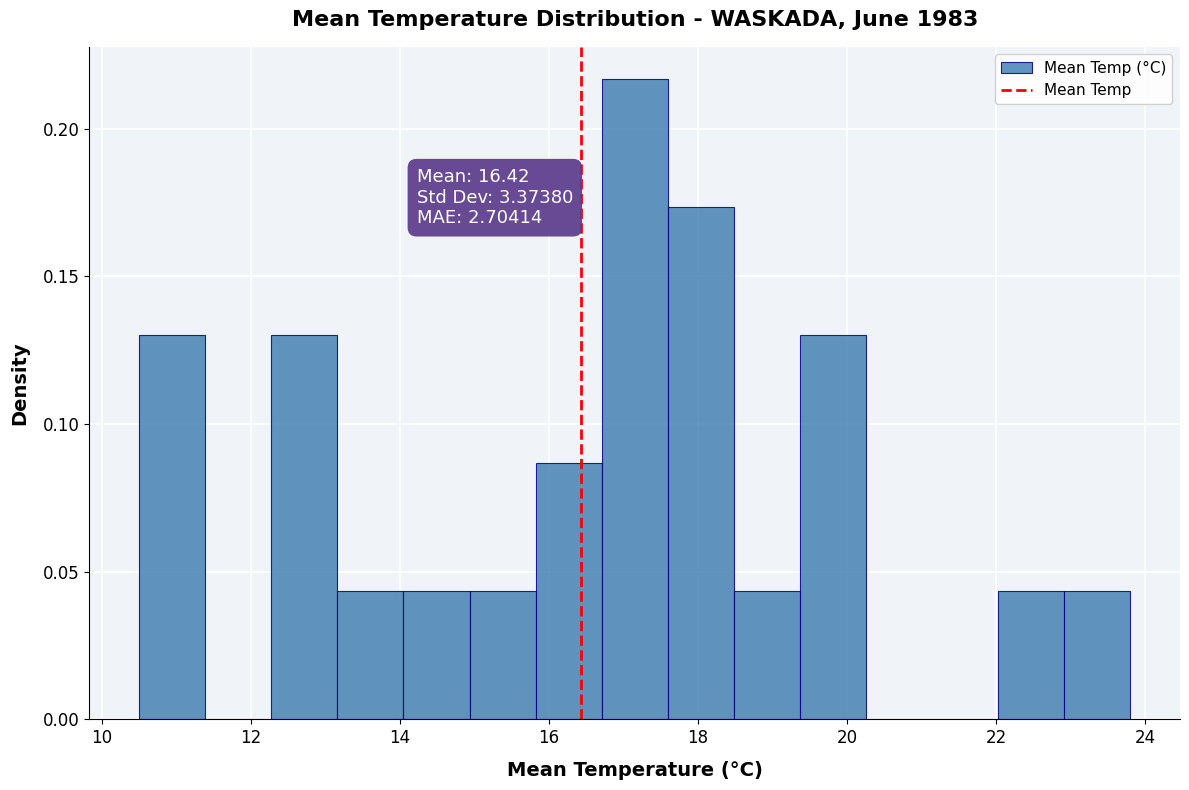

Over which range of the x-axis is the bar tallest?

16.8 to 17.6